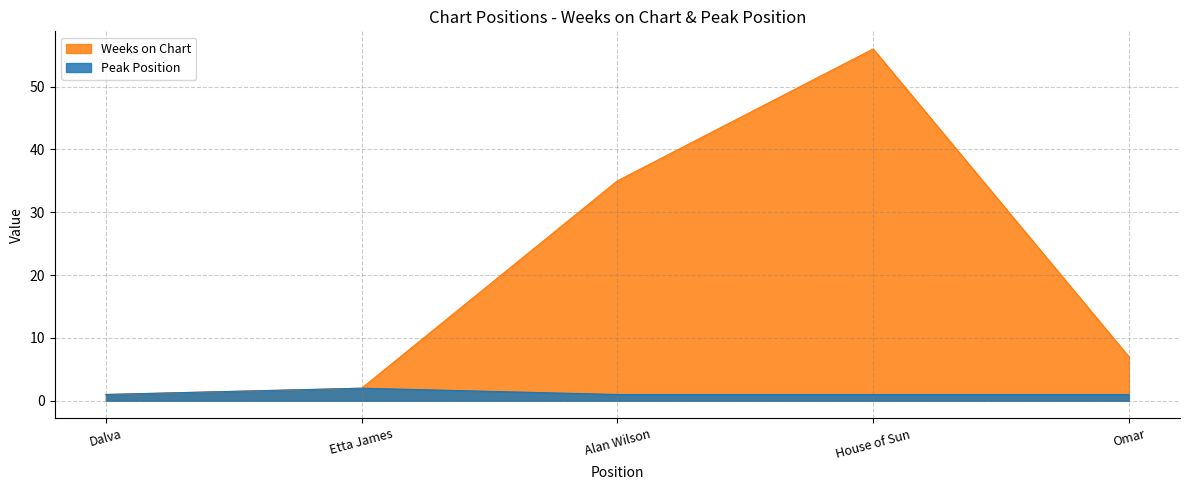

Is it true that Weeks on Chart equals 1 at Etta James?

False